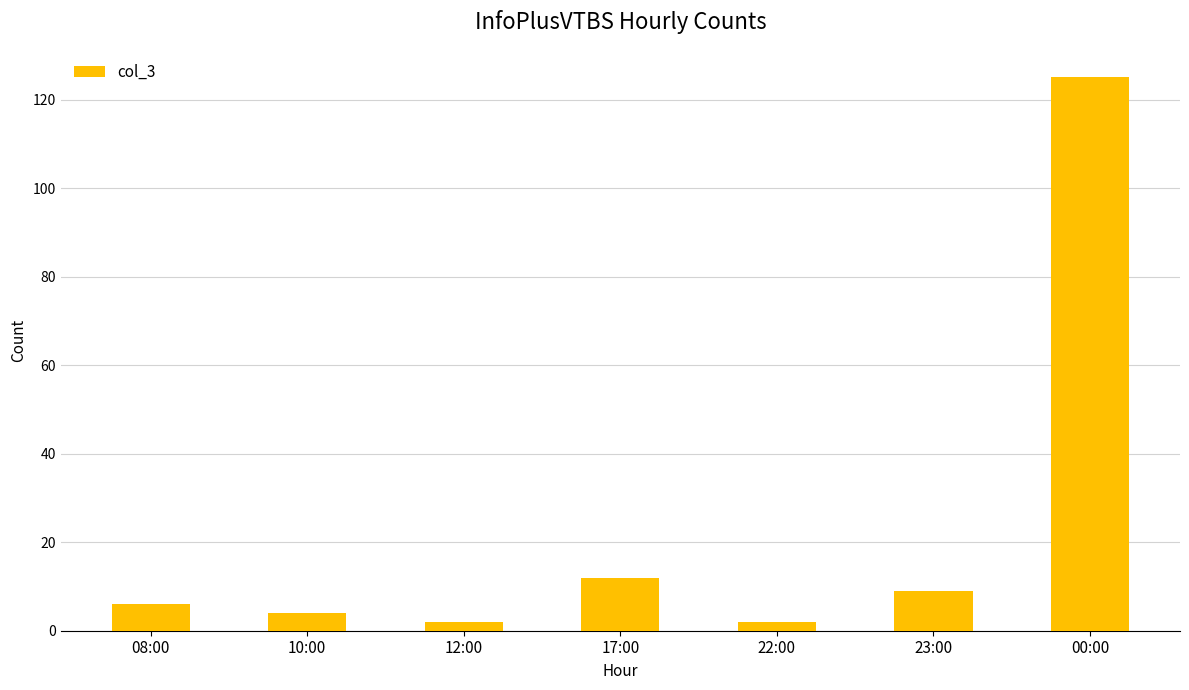

What is the sum of all values?

160